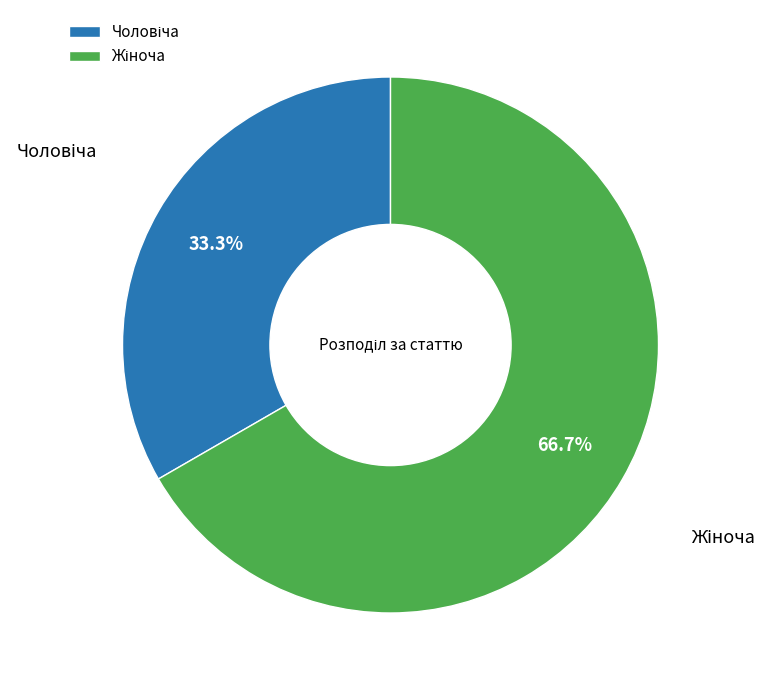

Is there a majority slice in this chart?

Yes